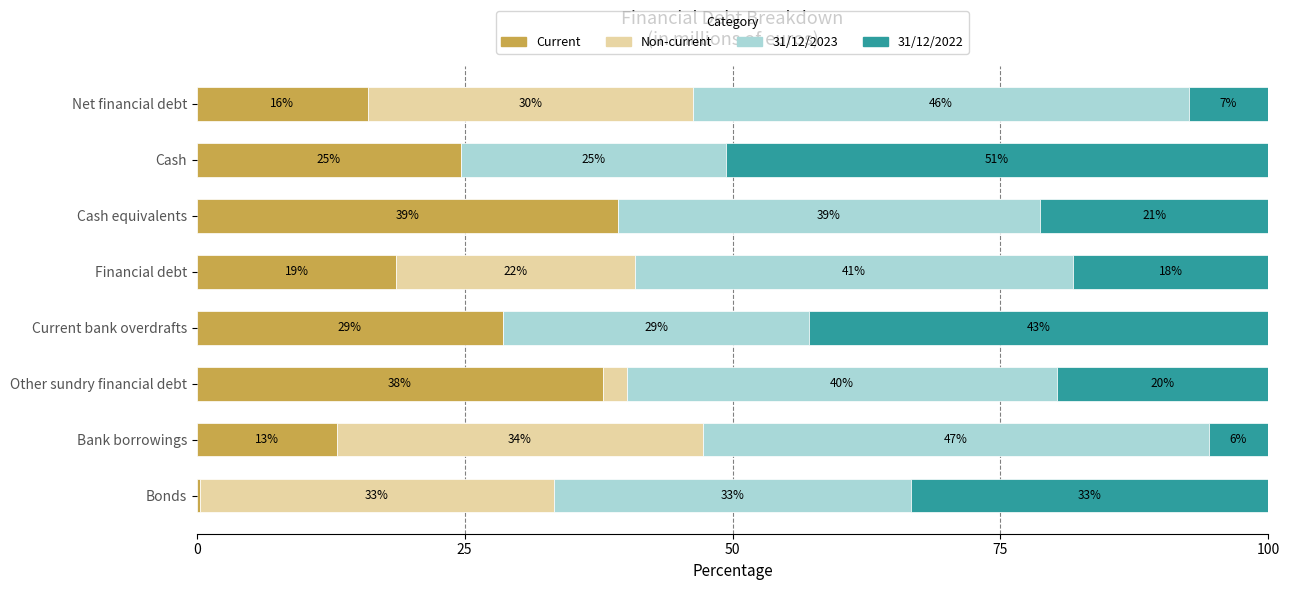

What is the difference between the second highest and second lowest values in the 31/12/2022 series?

35.4